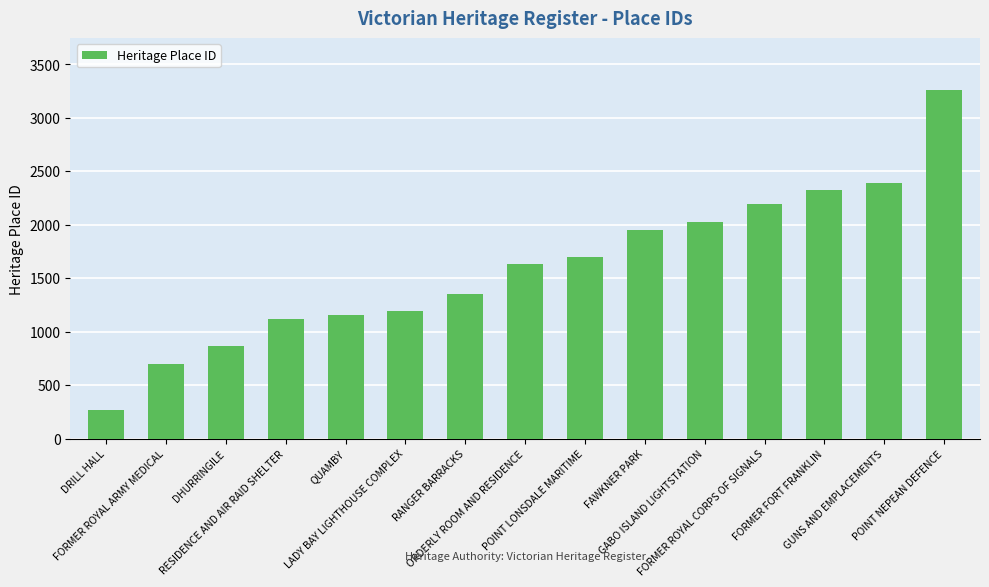

Is it true that the value at LADY BAY LIGHTHOUSE COMPLEX is 1197?

True